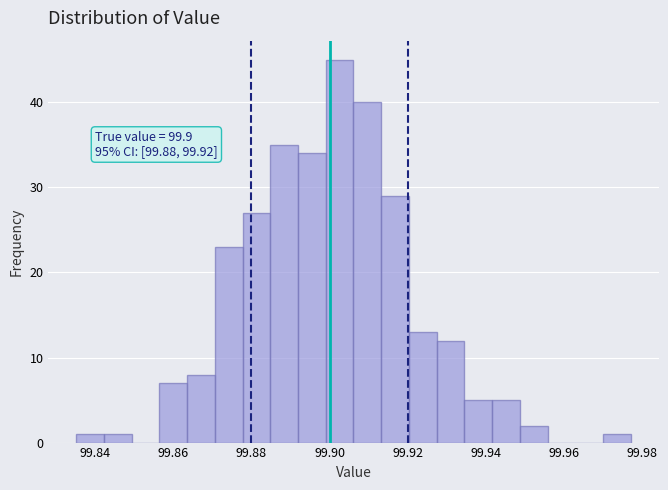

Around what value on the x-axis is the tallest bar? Give the approximate position of its centre, as read against the axis.

99.902